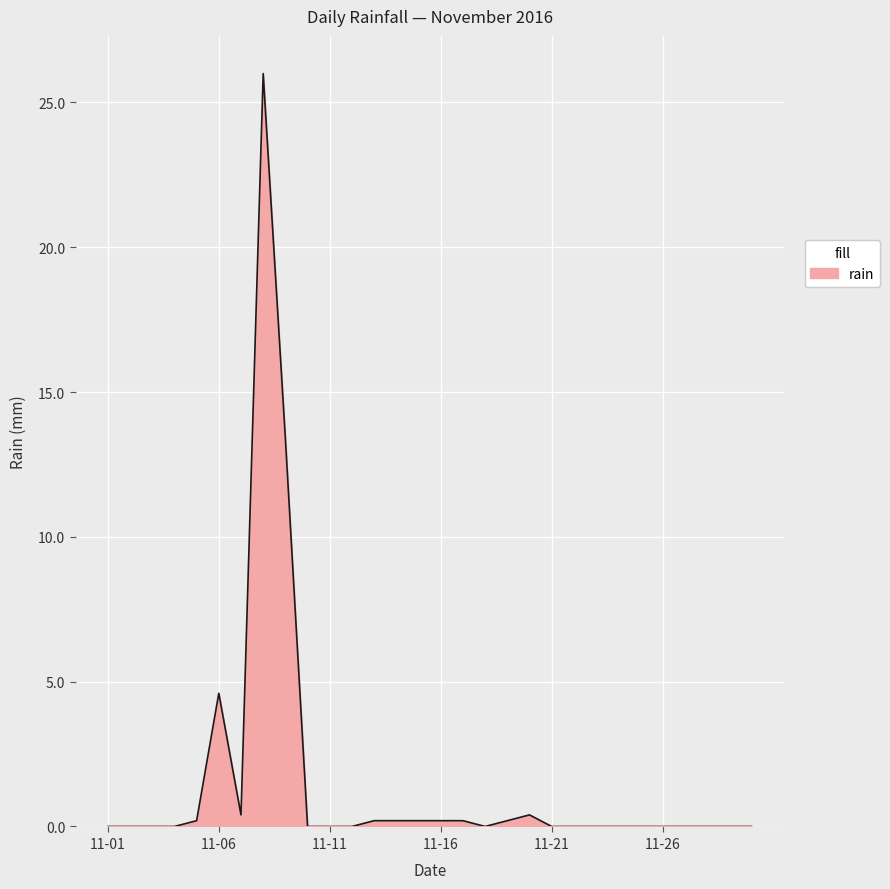

What is the difference between the maximum and minimum values?

26.0